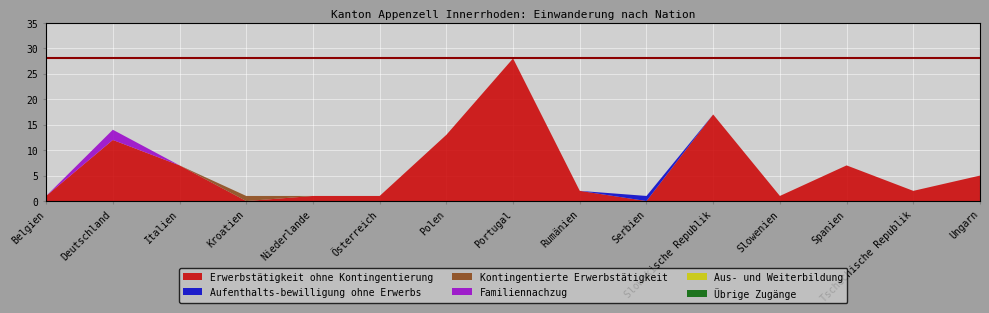

Reading left to right, extract all data points from this chart.

Erwerbstätigkeit ohne Kontingentierung: 1	12	7	0	1	1	13	28	2	0	17	1	7	2	5
Aufenthalts-bewilligung ohne Erwerbs: 0	0	0	0	0	0	0	0	0	1	0	0	0	0	0
Kontingentierte Erwerbstätigkeit: 0	0	0	1	0	0	0	0	0	0	0	0	0	0	0
Familiennachzug: 0	2	0	0	0	0	0	0	0	0	0	0	0	0	0
Aus- und Weiterbildung: 0	0	0	0	0	0	0	0	0	0	0	0	0	0	0
Übrige Zugänge: 0	0	0	0	0	0	0	0	0	0	0	0	0	0	0